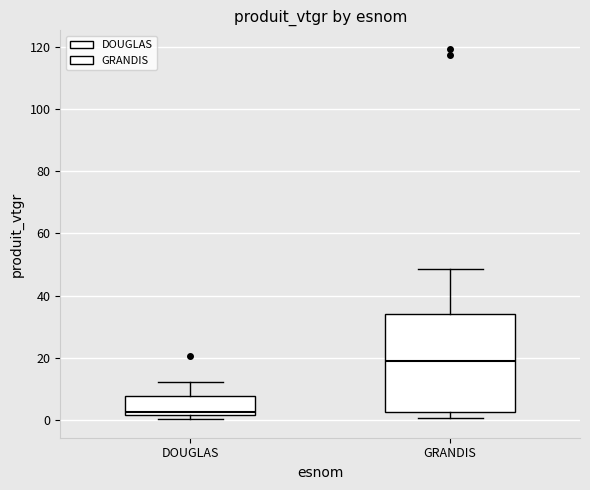

Which box has the lowest median line?

DOUGLAS